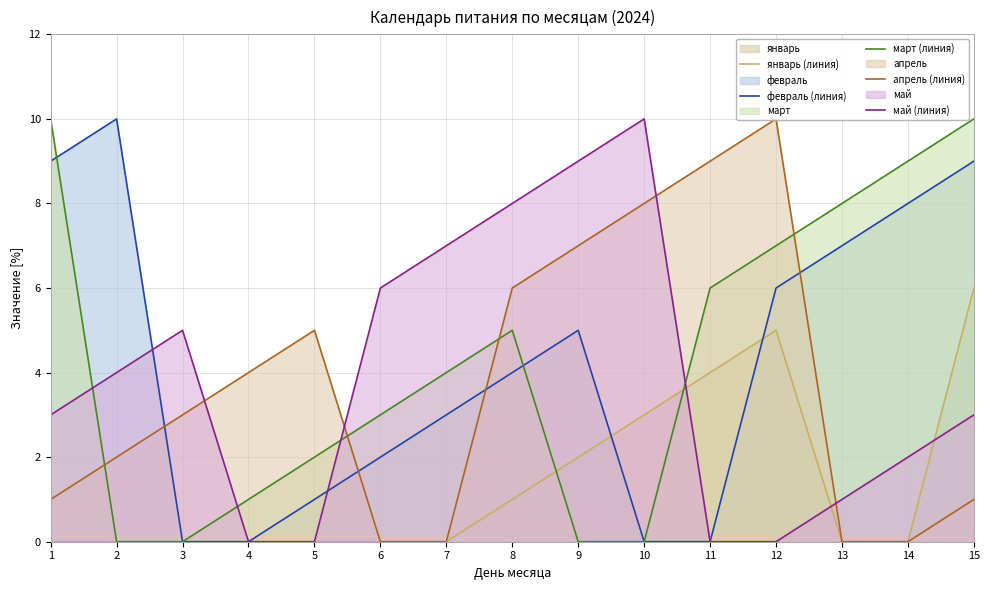

Reading right to left, transcribe all the data shown in this chart.

январь (линия): 15=6	14=0	13=0	12=5	11=4	10=3	9=2	8=1	7=0	6=0	5=0	4=0	3=0	2=0	1=0
февраль (линия): 15=9	14=8	13=7	12=6	11=0	10=0	9=5	8=4	7=3	6=2	5=1	4=0	3=0	2=10	1=9
март (линия): 15=10	14=9	13=8	12=7	11=6	10=0	9=0	8=5	7=4	6=3	5=2	4=1	3=0	2=0	1=10
апрель (линия): 15=1	14=0	13=0	12=10	11=9	10=8	9=7	8=6	7=0	6=0	5=5	4=4	3=3	2=2	1=1
май (линия): 15=3	14=2	13=1	12=0	11=0	10=10	9=9	8=8	7=7	6=6	5=0	4=0	3=5	2=4	1=3